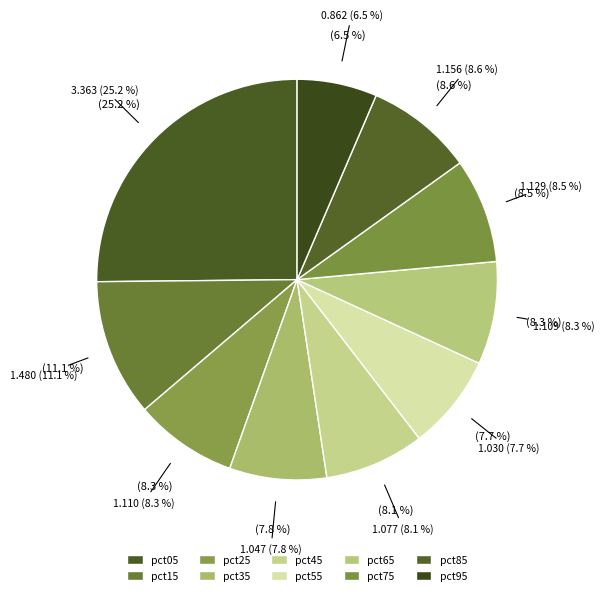

Is there a majority slice in this chart?

No